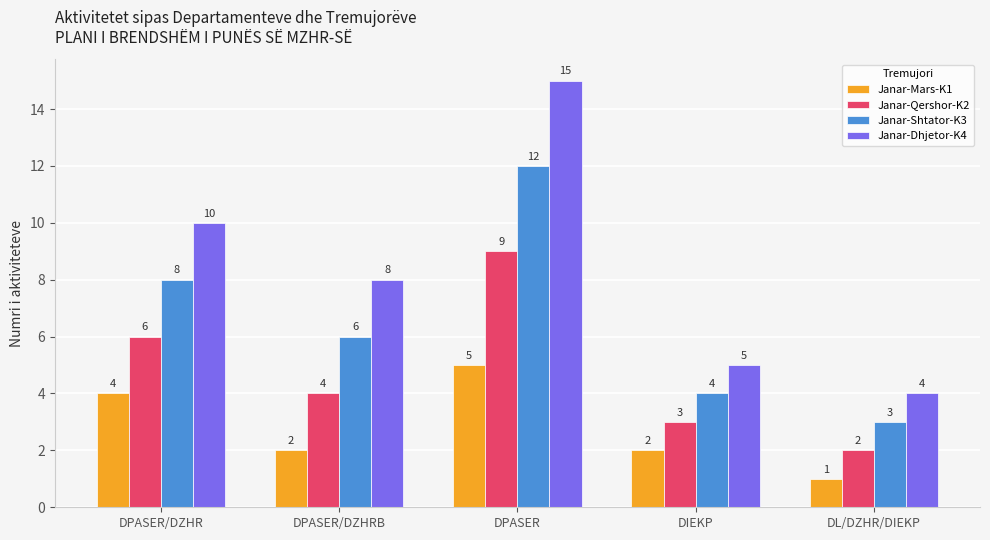

At which category does the chart reach its minimum across all series?

DL/DZHR/DIEKP